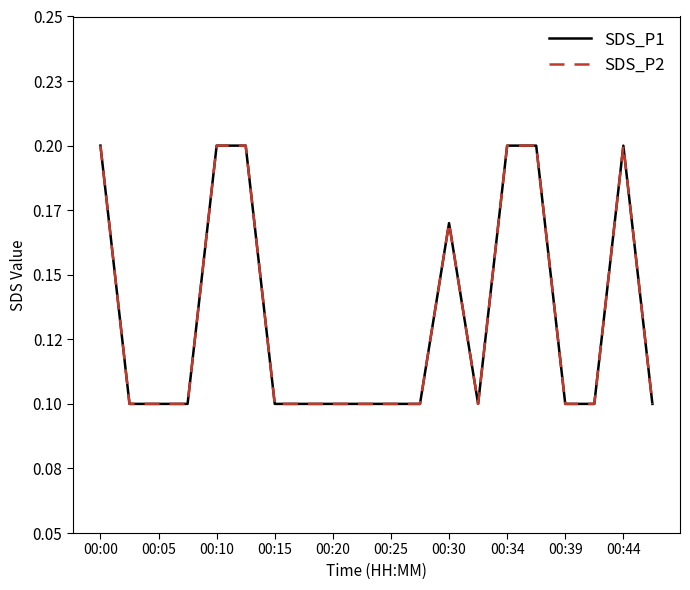

Does the chart have visible grid lines?

No